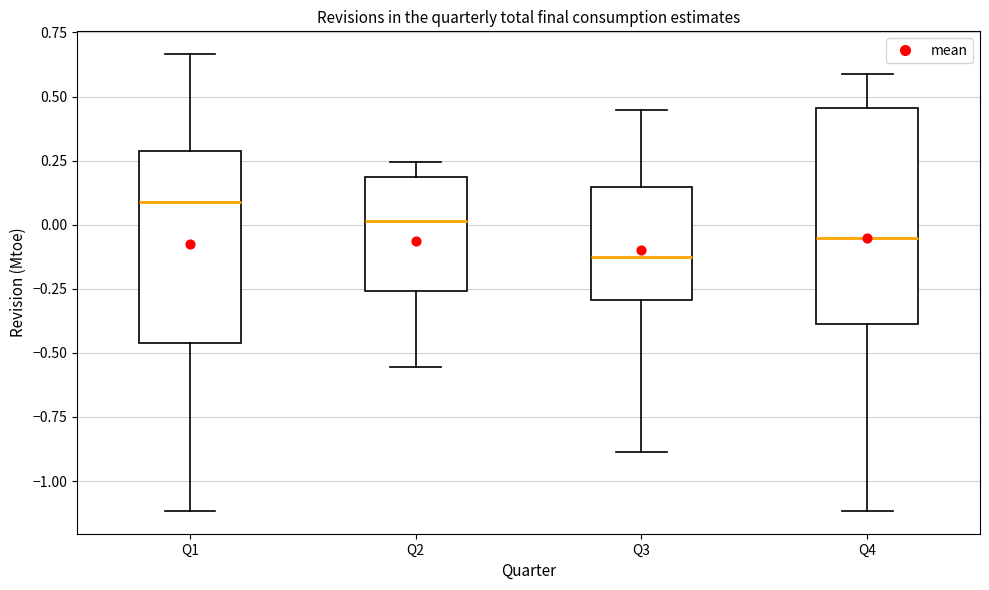

Where does the upper whisker of the box for Q3 end on the y-axis? The values are not printed on the chart, so give them approximately, as read against the axis.

0.45